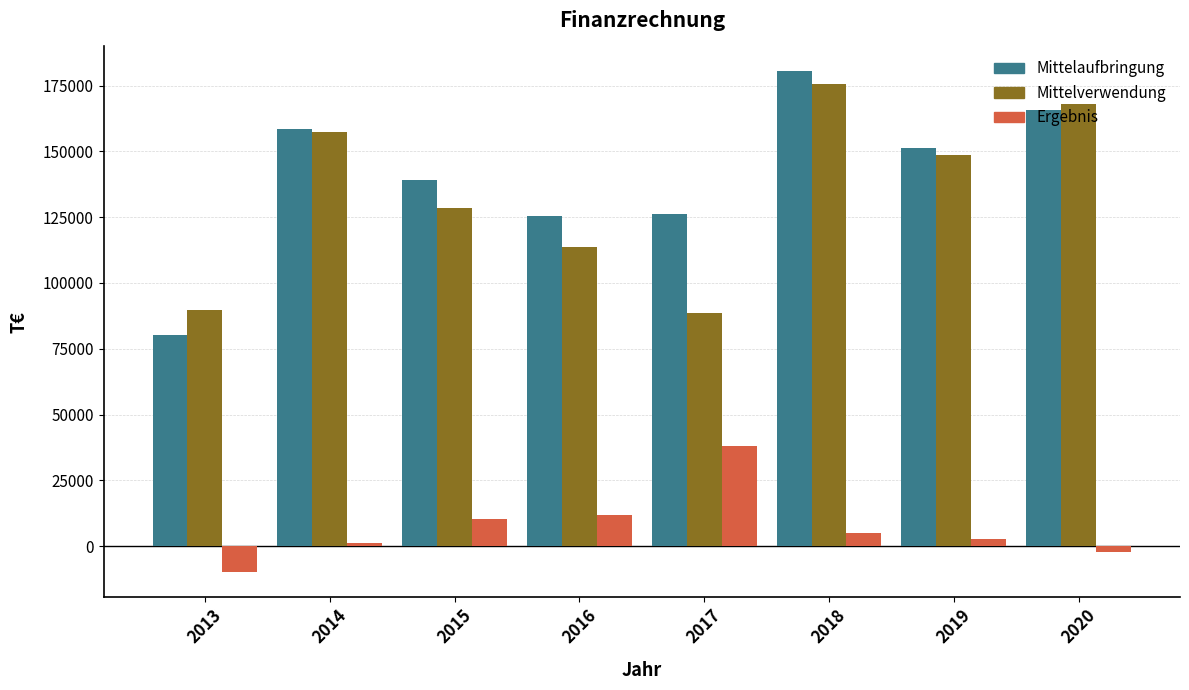

What is the sum of the Mittelaufbringung values at 2014 and 2019?

310035